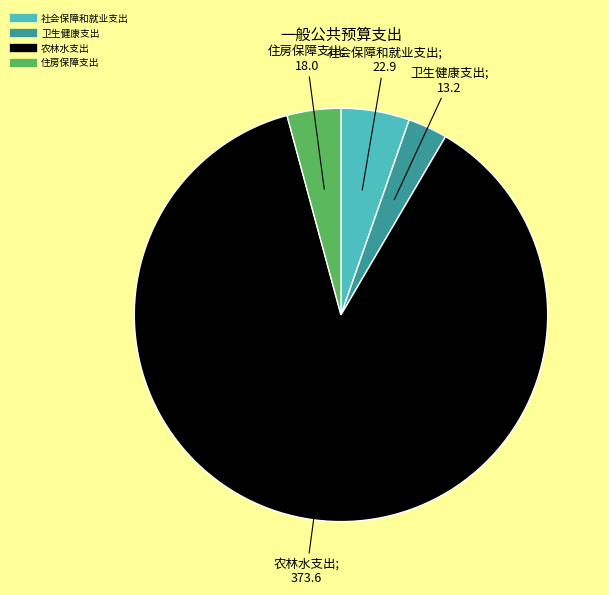

How many slices are in this pie chart?

4